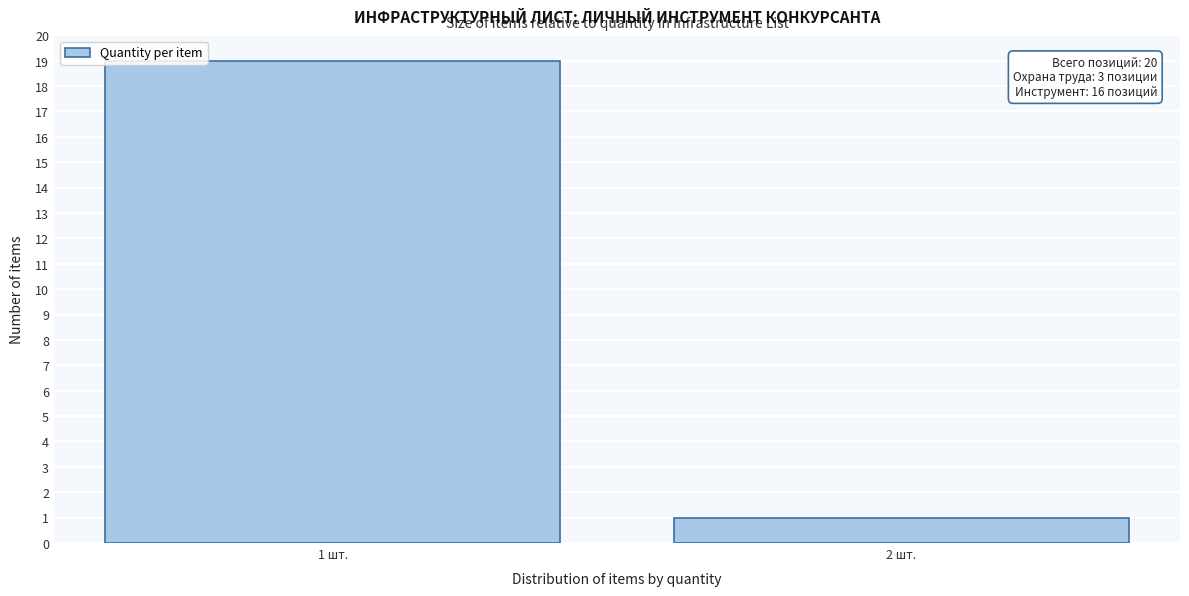

Reading left to right, extract all data points from this chart.

19	1